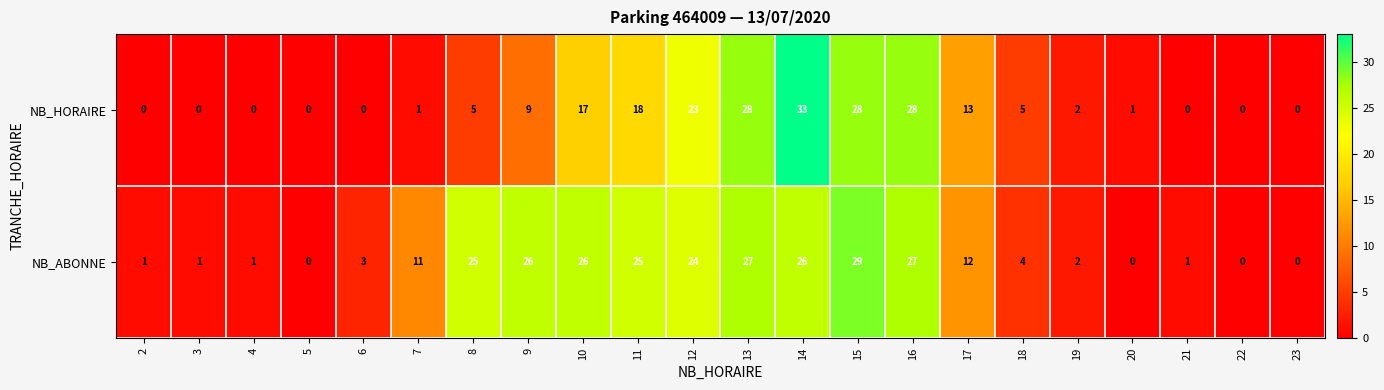

How many distinct data groups are displayed?

2